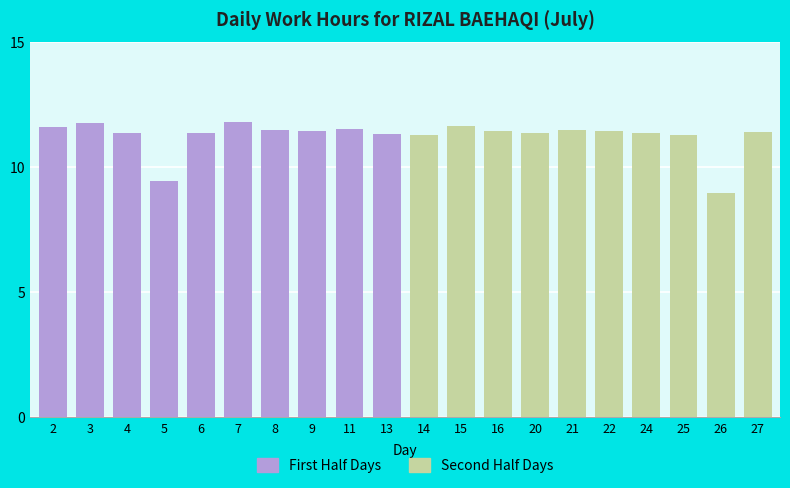

Approximately how many times larger is the value at 25 compared to 16?

1.0